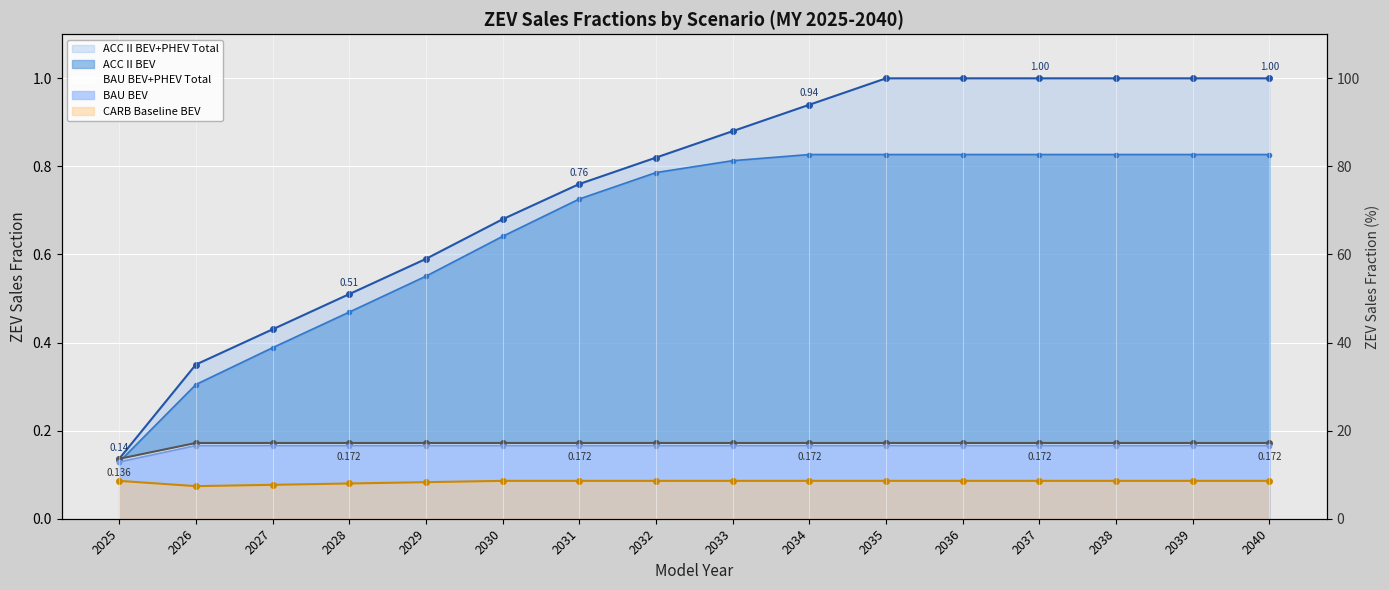

What is the lowest value of the CARB BEV series?

0.1